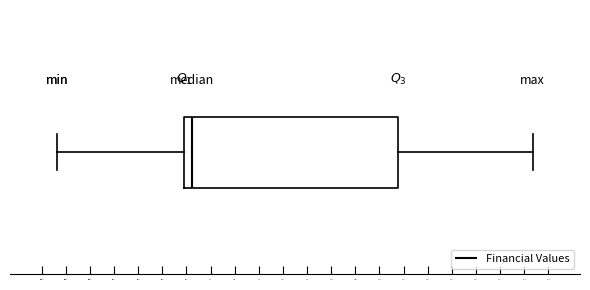

Read this box plot against the x-axis: the position of the median line, the range covered by the box, and the ends of both whiskers. The values are not printed on the chart, so give them approximately, as read against the axis.

median 0, box -10 to 260, whiskers -170 to 430